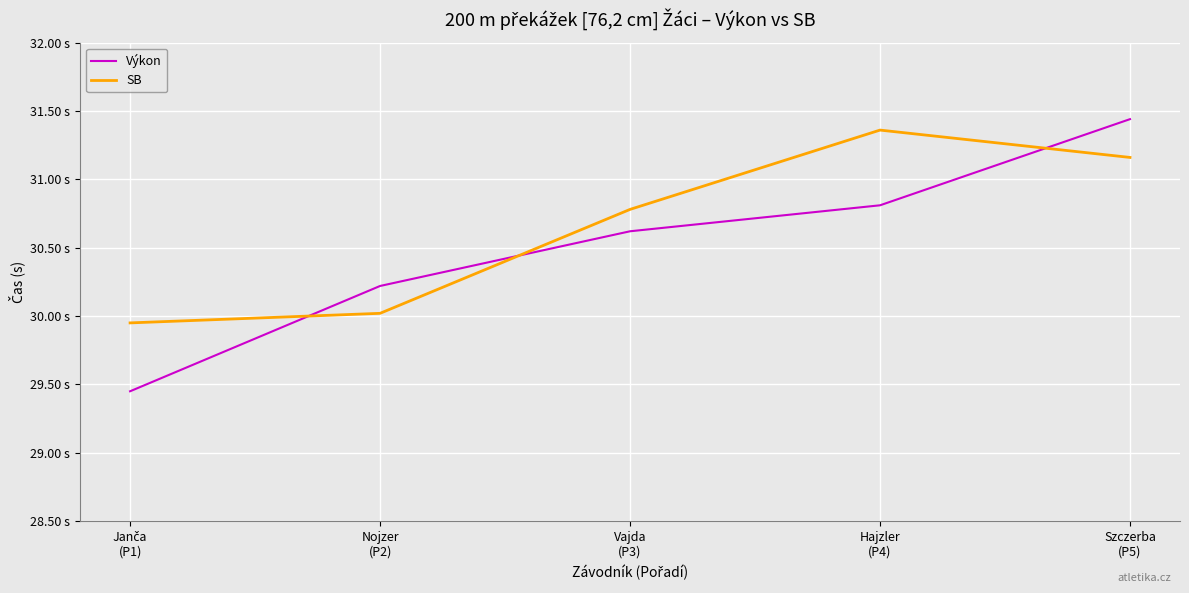

Does the chart have visible grid lines?

Yes